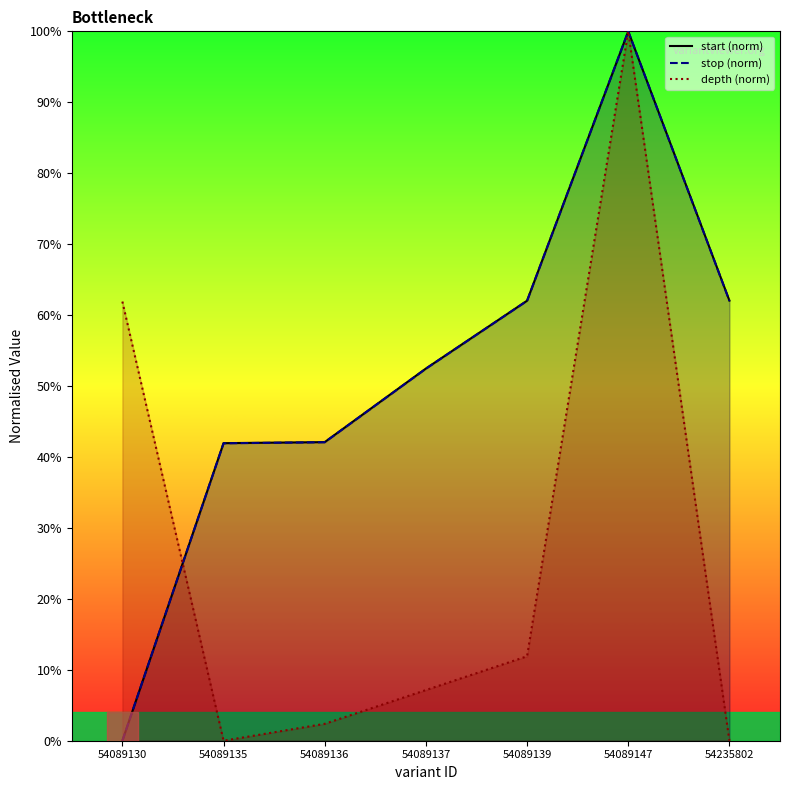

How many values in the stop (norm) series exceed 52?

4